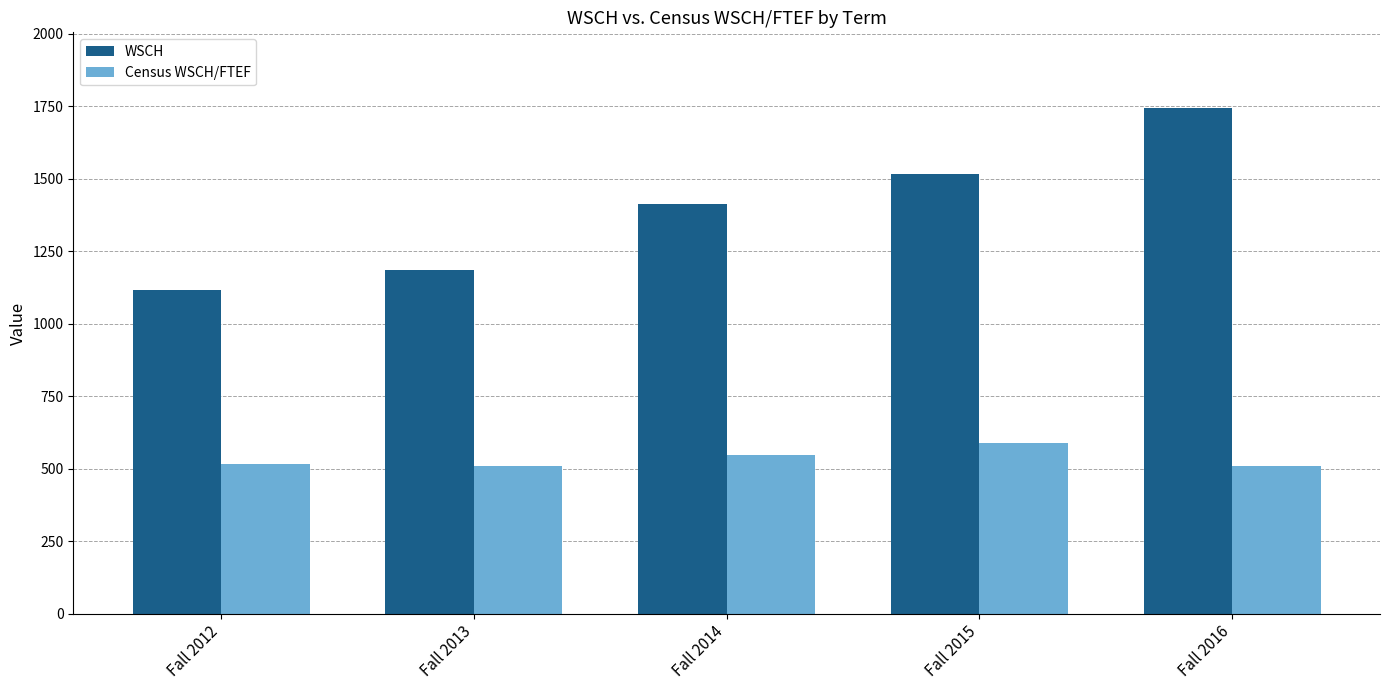

Which category has the highest value across all series?

Fall 2016